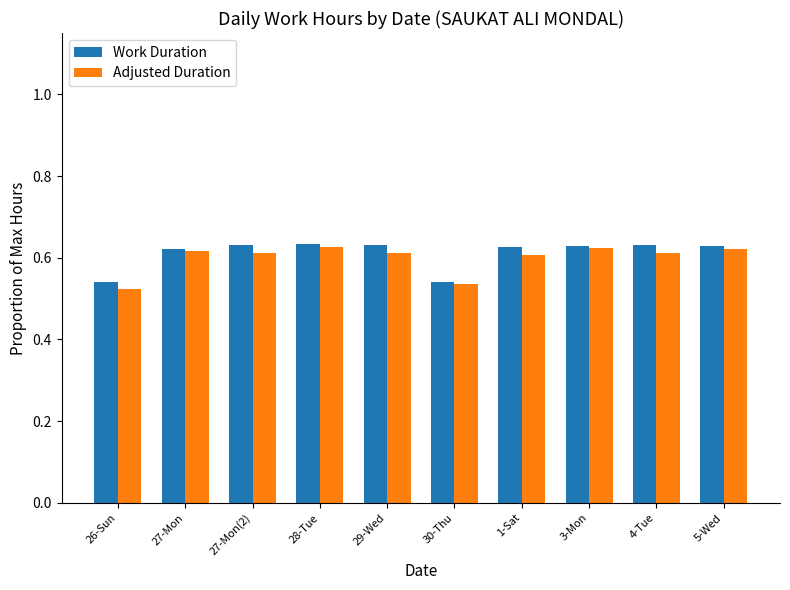

Between 28-Tue and 30-Thu, which series saw the biggest shift?

Work Duration